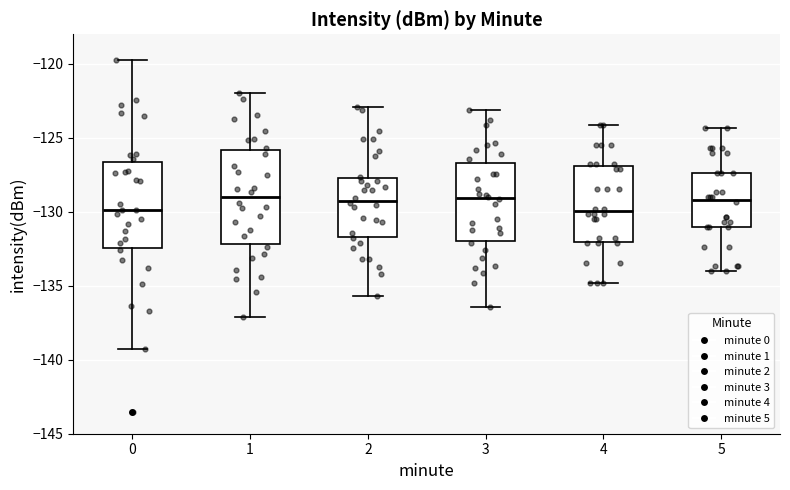

Reading left to right, transcribe this box plot: for each box, give where its median line is, the range the box spans, and where its two whiskers end, as read against the y-axis. The values are not printed on the chart, so give them approximately, as read against the axis.

0: median -130.0, box -132.5 to -126.5, whiskers -139.5 to -120.0
1: median -129.0, box -132.0 to -126.0, whiskers -137.0 to -122.0
2: median -129.5, box -131.5 to -127.5, whiskers -135.5 to -123.0
3: median -129.0, box -132.0 to -126.5, whiskers -136.5 to -123.0
4: median -130.0, box -132.0 to -127.0, whiskers -135.0 to -124.0
5: median -129.0, box -131.0 to -127.5, whiskers -134.0 to -124.5